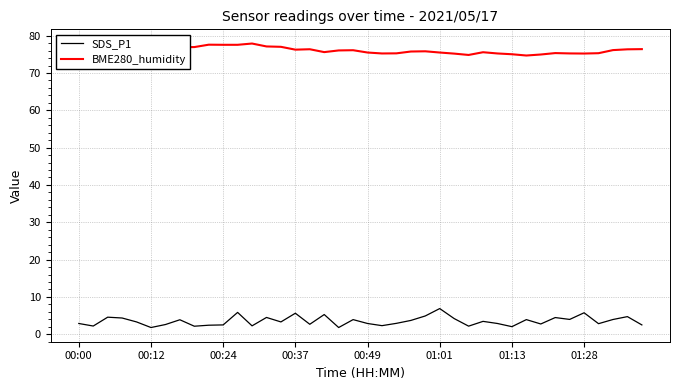

What is the difference between the maximum and minimum values in the SDS_P1 series?

5.1